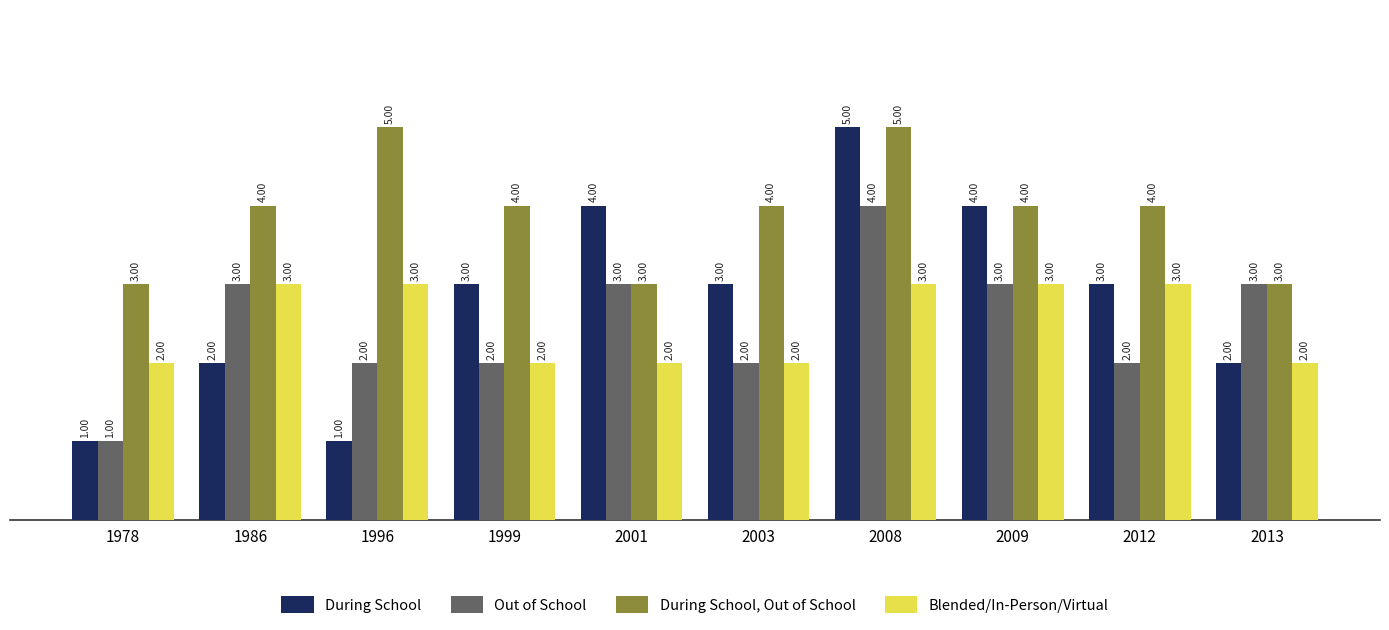

Reading right to left, what are all the values shown in this chart?

During School: 2013=2	2012=3	2009=4	2008=5	2003=3	2001=4	1999=3	1996=1	1986=2	1978=1
Out of School: 2013=3	2012=2	2009=3	2008=4	2003=2	2001=3	1999=2	1996=2	1986=3	1978=1
During School, Out of School: 2013=3	2012=4	2009=4	2008=5	2003=4	2001=3	1999=4	1996=5	1986=4	1978=3
Blended/In-Person/Virtual: 2013=2	2012=3	2009=3	2008=3	2003=2	2001=2	1999=2	1996=3	1986=3	1978=2